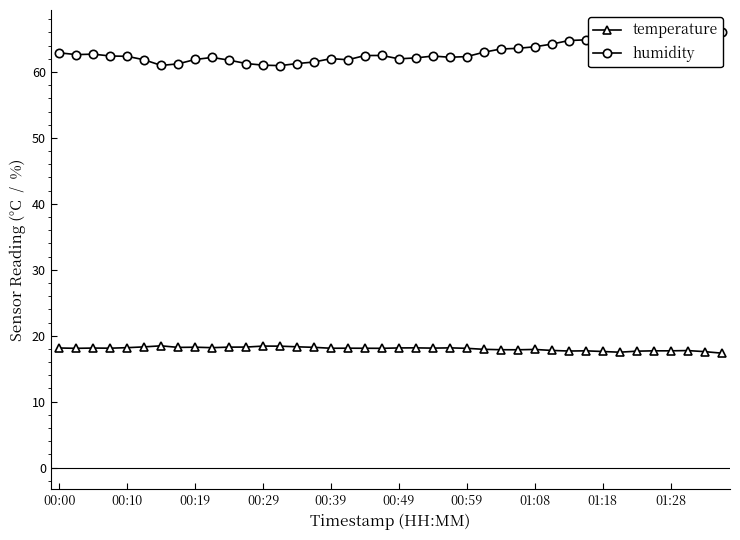

What position from the left is 13?

14